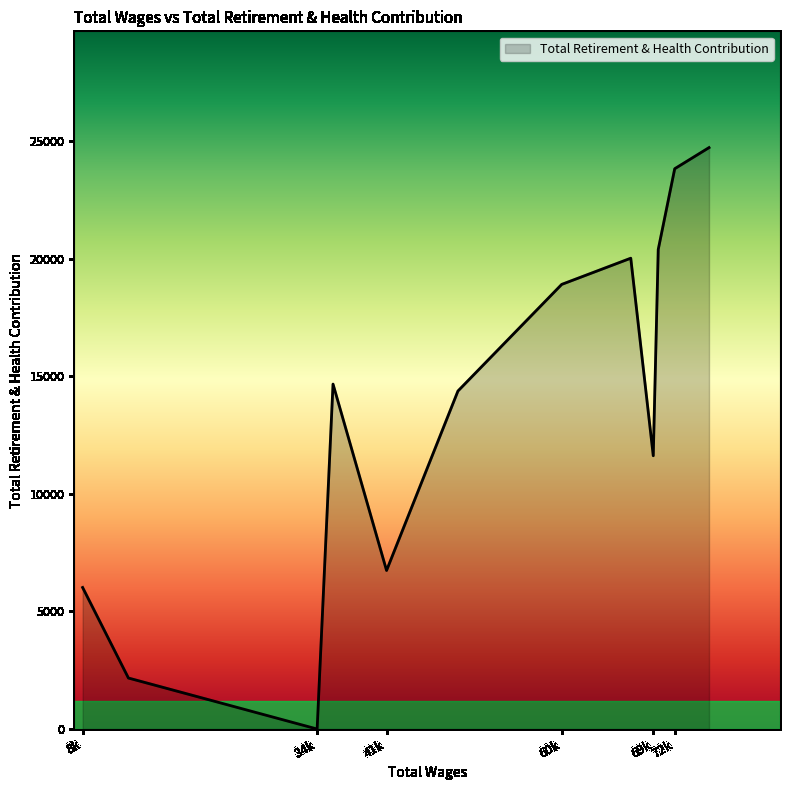

What is the maximum value shown in the chart?

24718